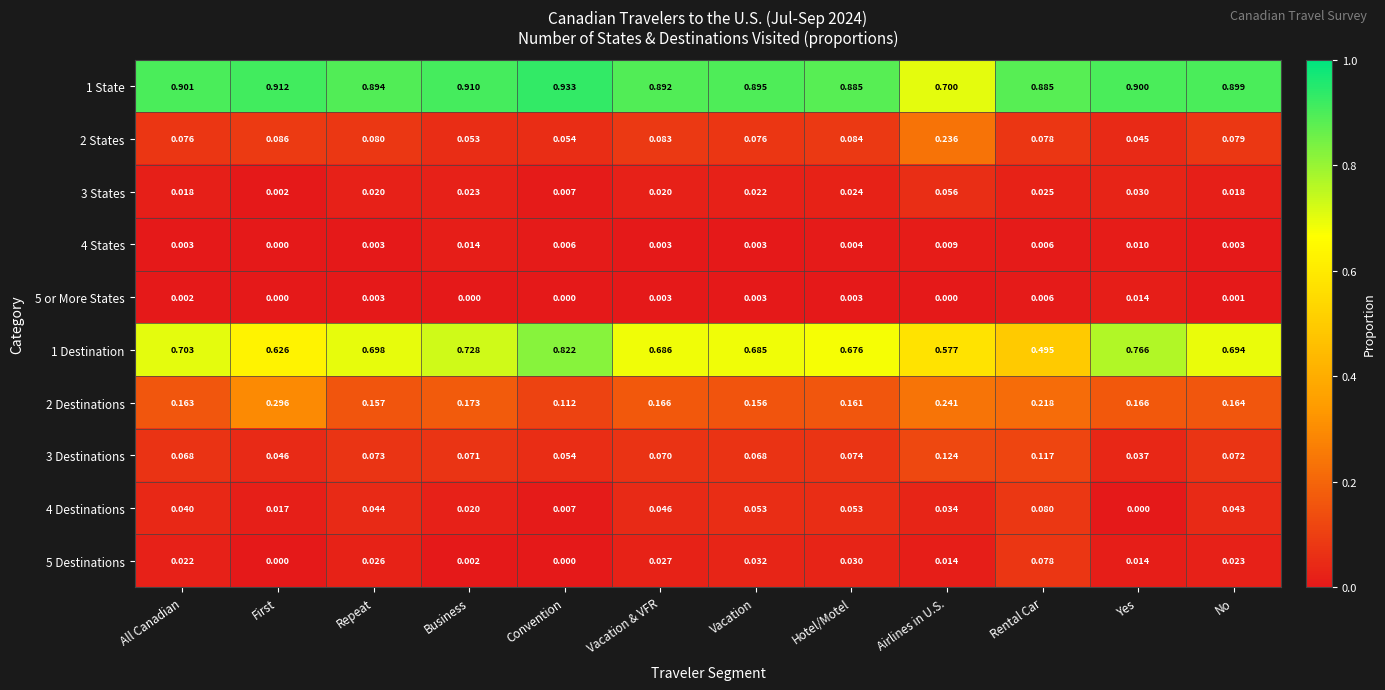

Which category has the highest value in the 5 or More States series?

Yes